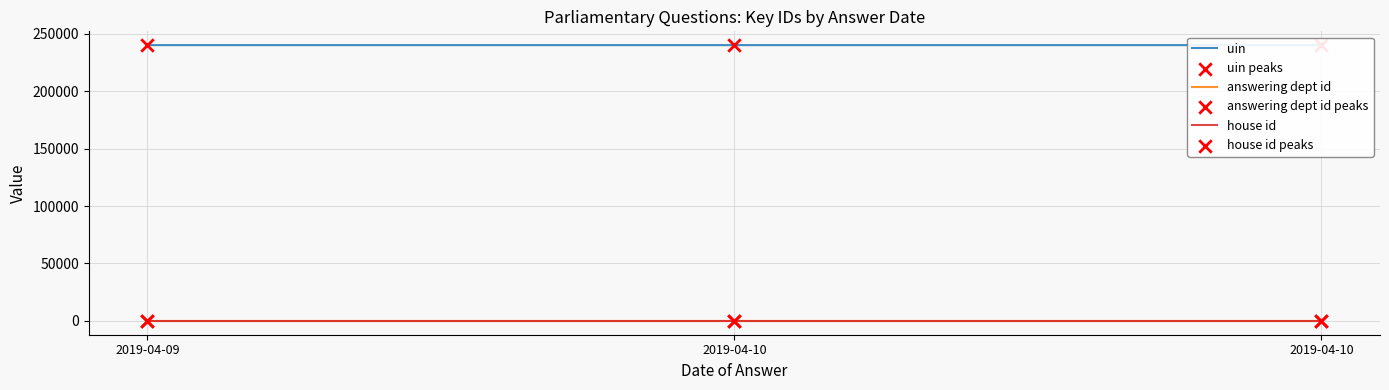

Which series contains the lowest Y value?

house id